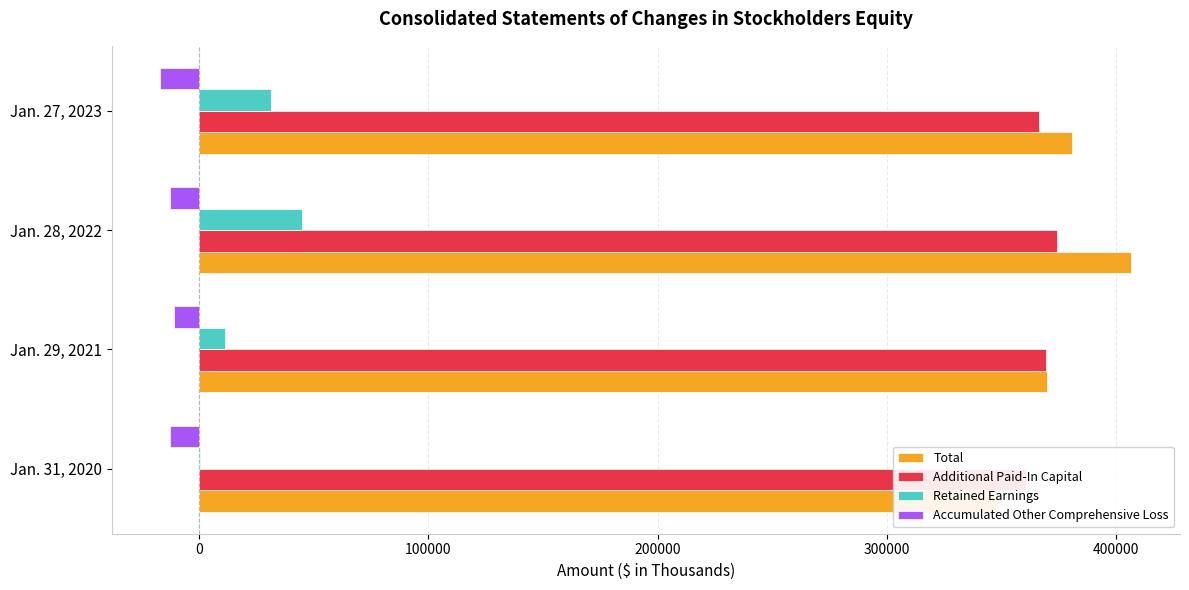

Reading left to right, what are all the values shown in this chart?

Total: 348382	369703	406696	380752
Additional Paid-In Capital: 360656	369372	374413	366181
Retained Earnings: 390	11226	44595	31267
Accumulated Other Comprehensive Loss: -12988	-11221	-12642	-17022